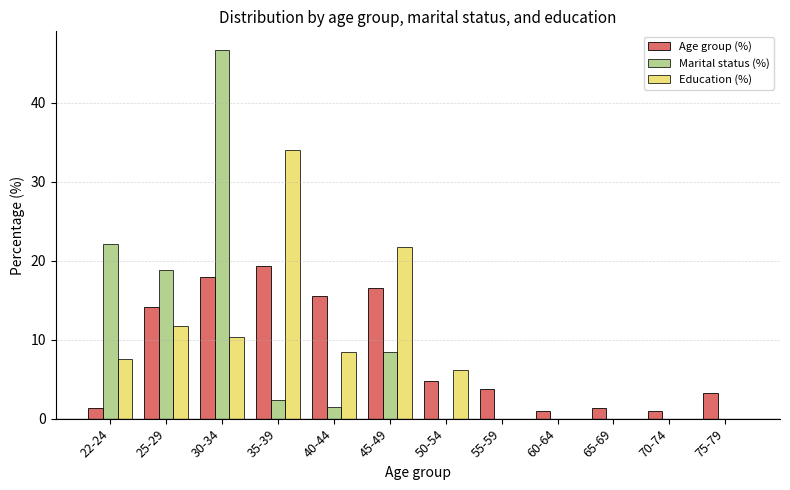

Is the value of Education (%) at 30-34 greater than the value of Marital status (%) at 45-49?

Yes